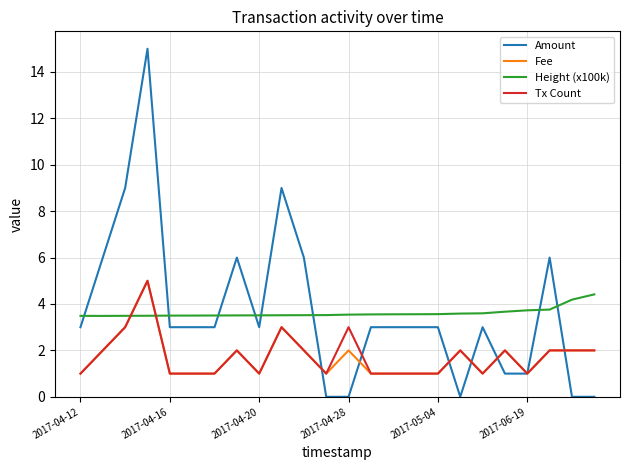

What is the greatest value displayed?

15.0